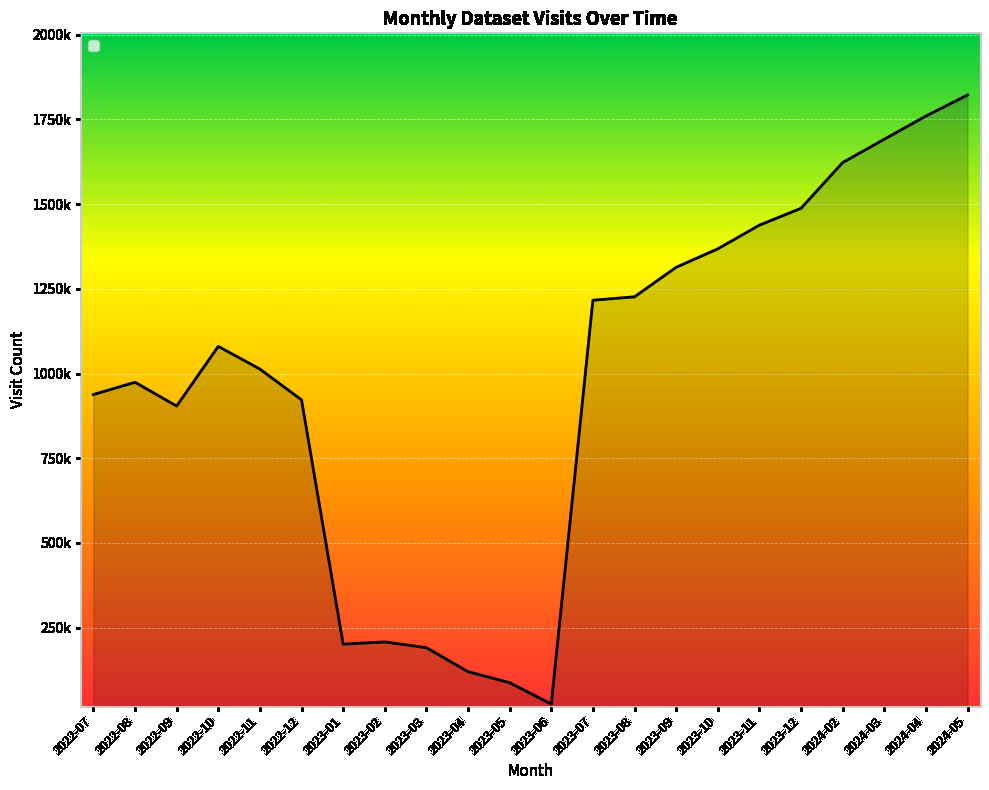

At which category does the chart reach its peak across all series?

2024-05